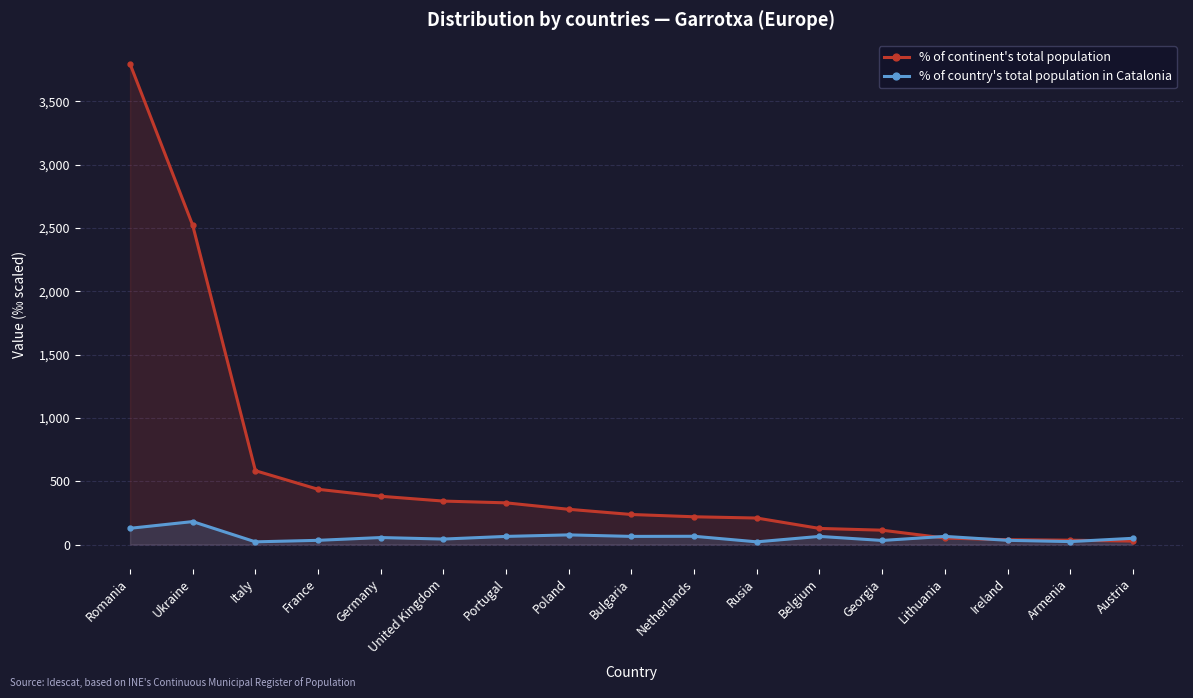

What is the difference between the second highest and minimum values in the % of country's total population in Catalonia series?

107